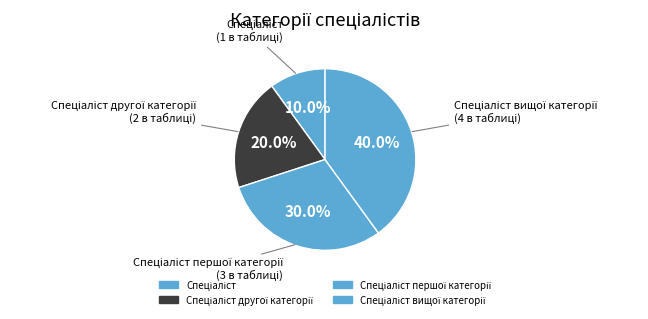

What is the largest slice in the pie chart?

Спеціаліст вищої категорії